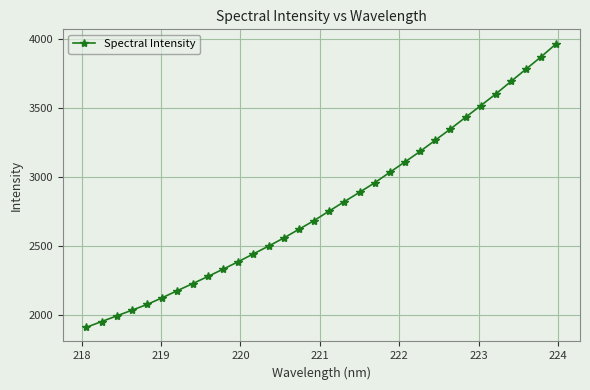

What is the value of the 11th point from the left?

2388.9